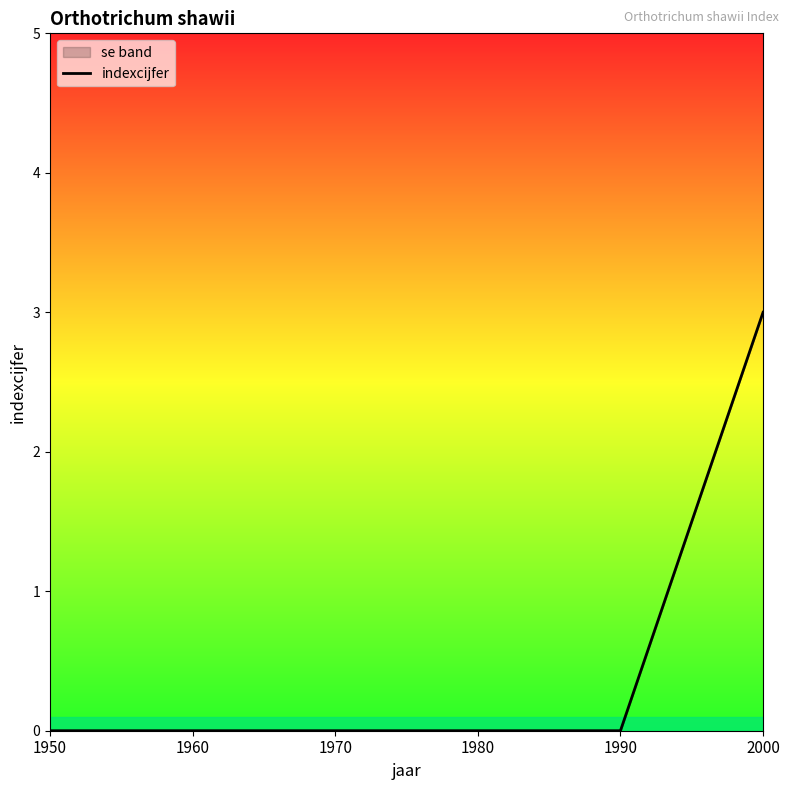

How many lines are shown in the chart?

1